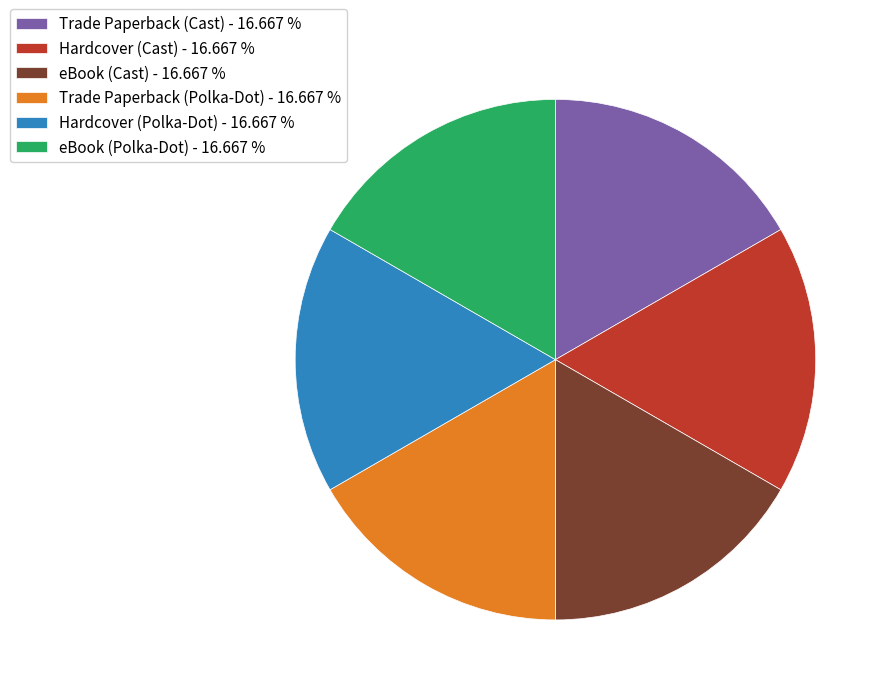

Do eBook (Cast) - 16.667 % and Hardcover (Cast) - 16.667 % together represent more than half of the pie?

No